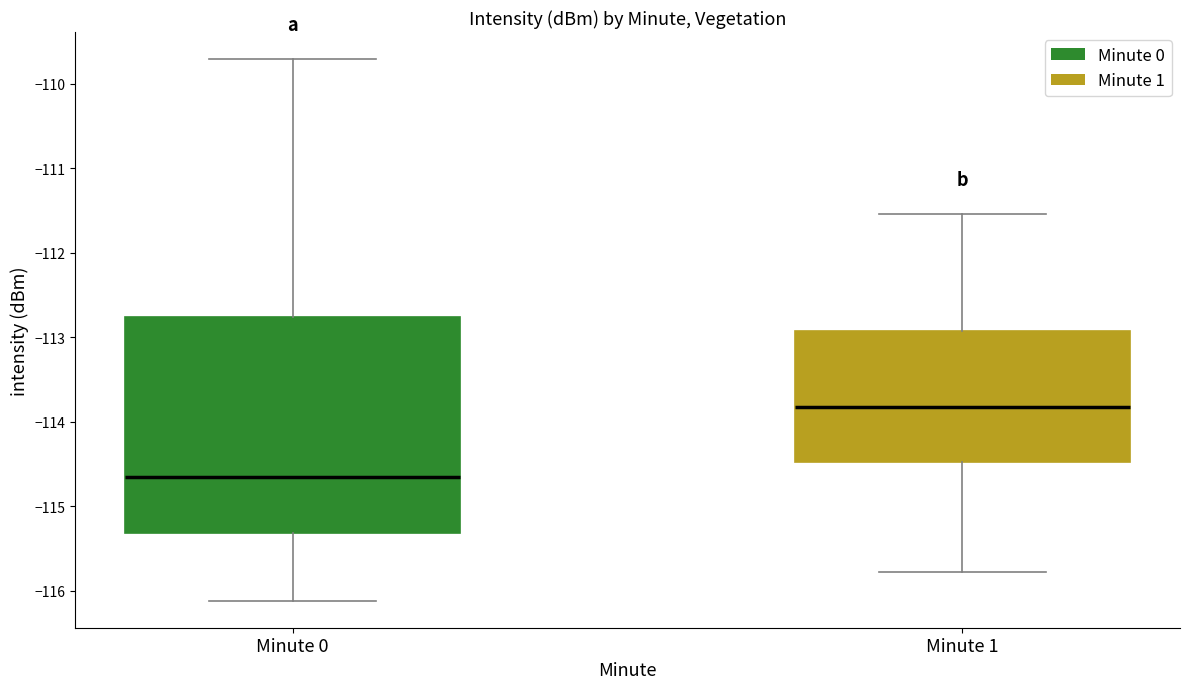

Reading left to right, read every box against the y-axis: the position of its median line, the range the box covers, and the ends of its whiskers. The values are not printed on the chart, so give them approximately, as read against the axis.

Minute 0: median -114.7, box -115.3 to -112.8, whiskers -116.1 to -109.7
Minute 1: median -113.8, box -114.5 to -112.9, whiskers -115.8 to -111.5